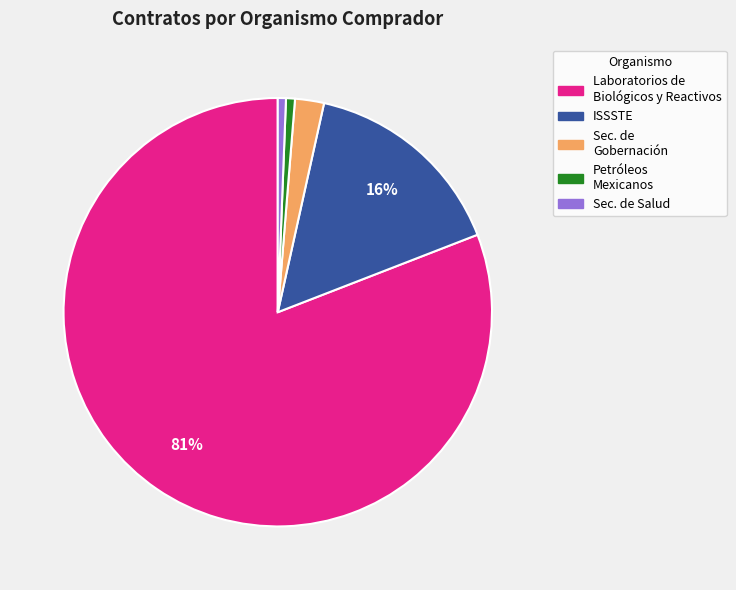

To the nearest percent, what is the average slice percentage?

20%